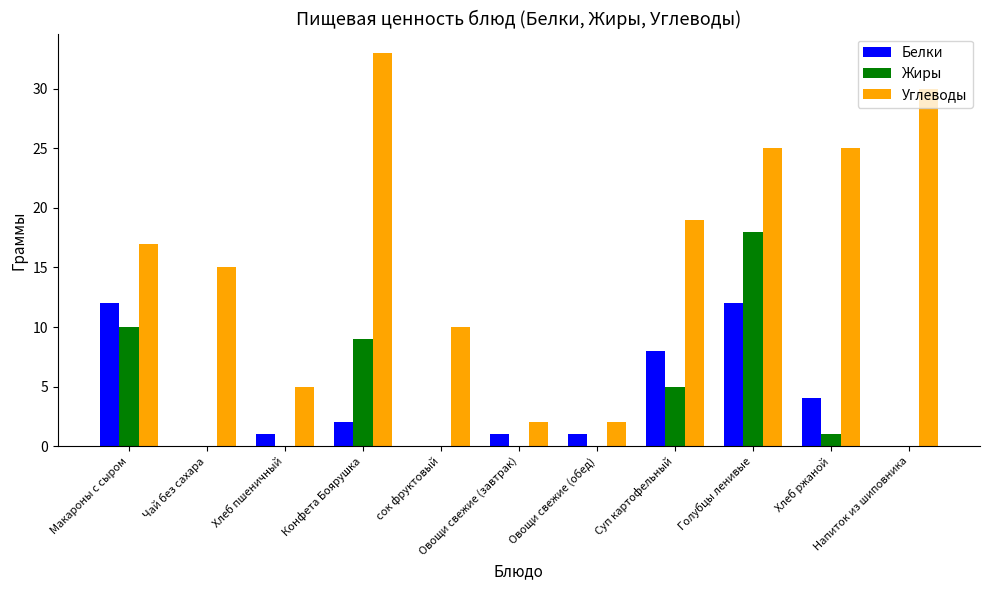

How many groups of bars are there?

11